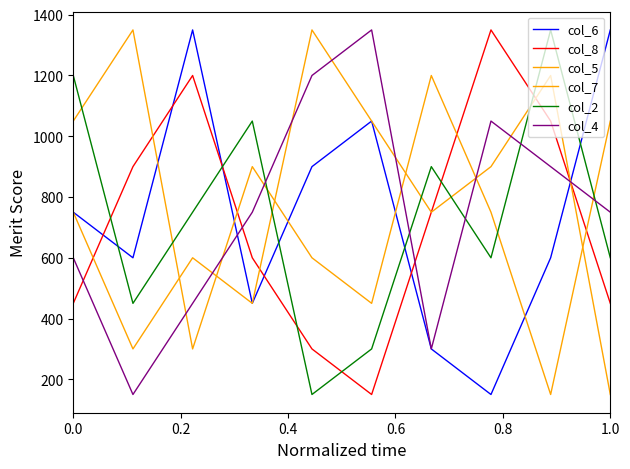

Does the chart have visible grid lines?

No